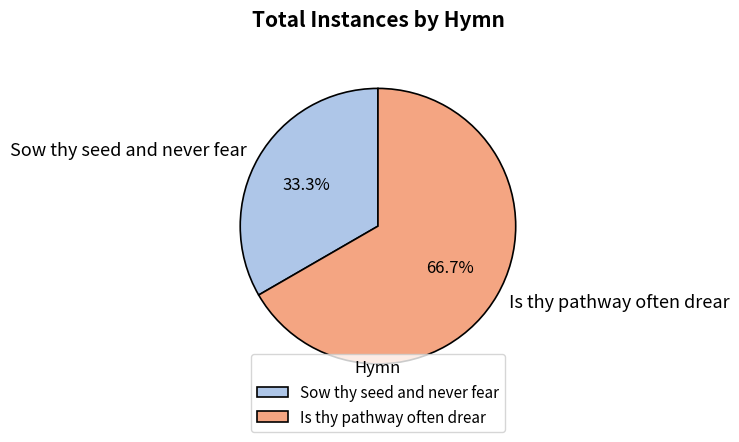

Count the number of slices in the pie.

2